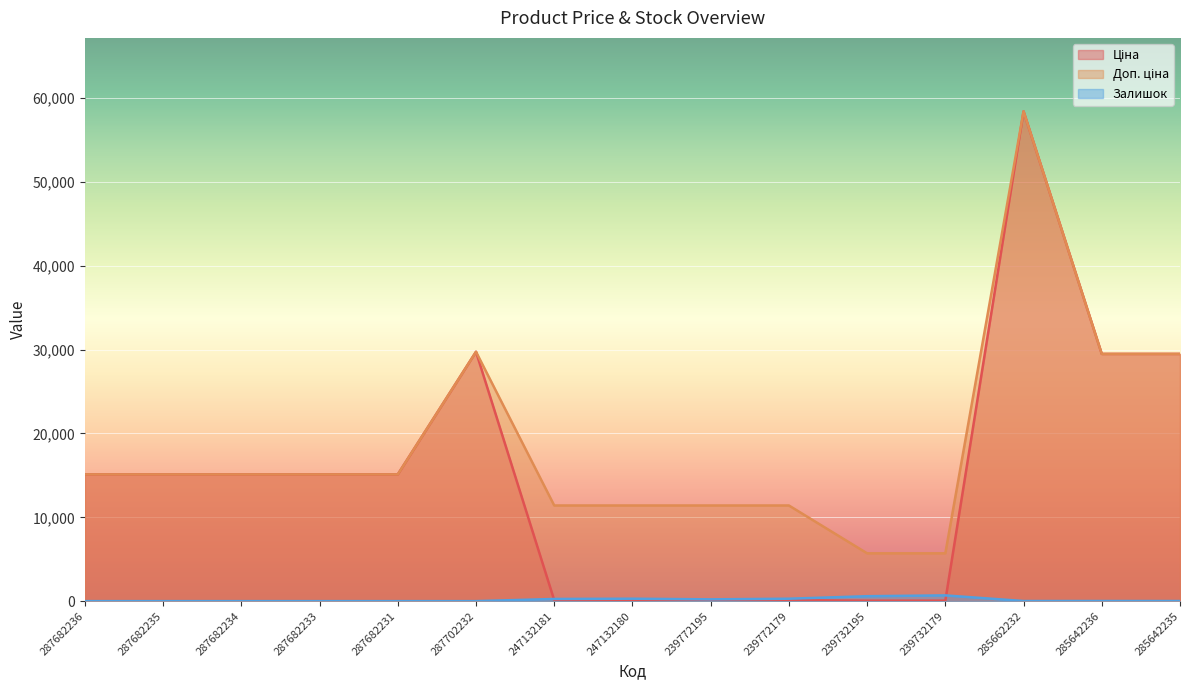

What is the sum of the Ціна values at 287682234 and 247132180?

15234.1